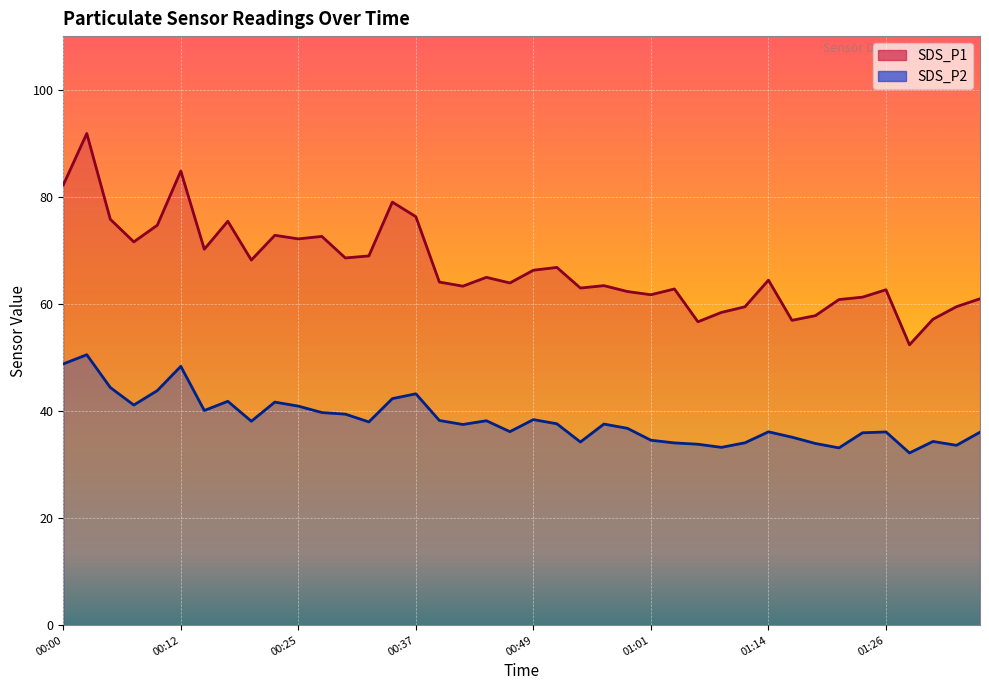

What is the smallest value displayed?

32.1